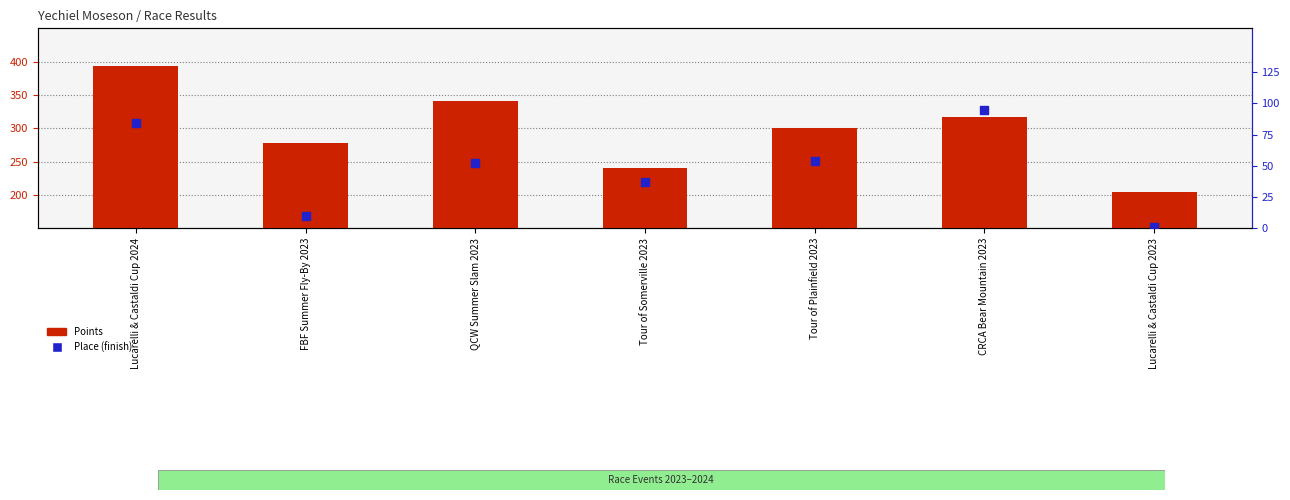

Which series contains the lowest Y value?

Place